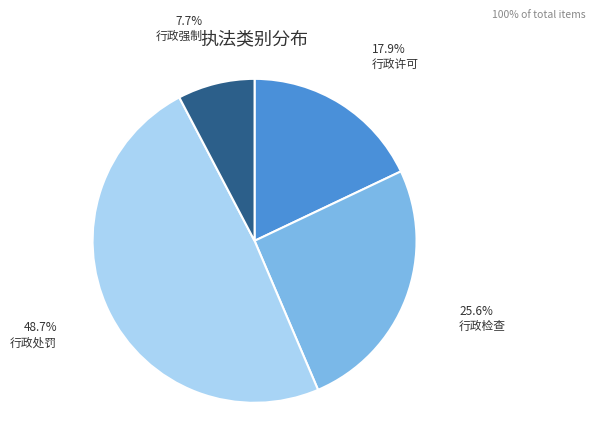

Is there a majority slice in this chart?

No